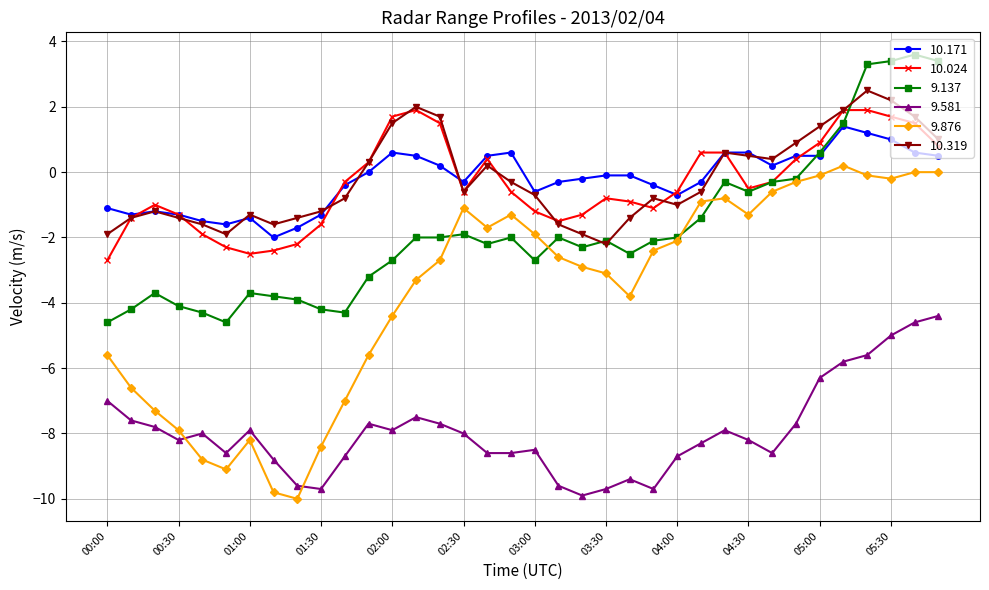

Which series has the largest range (max minus min)?

9.876